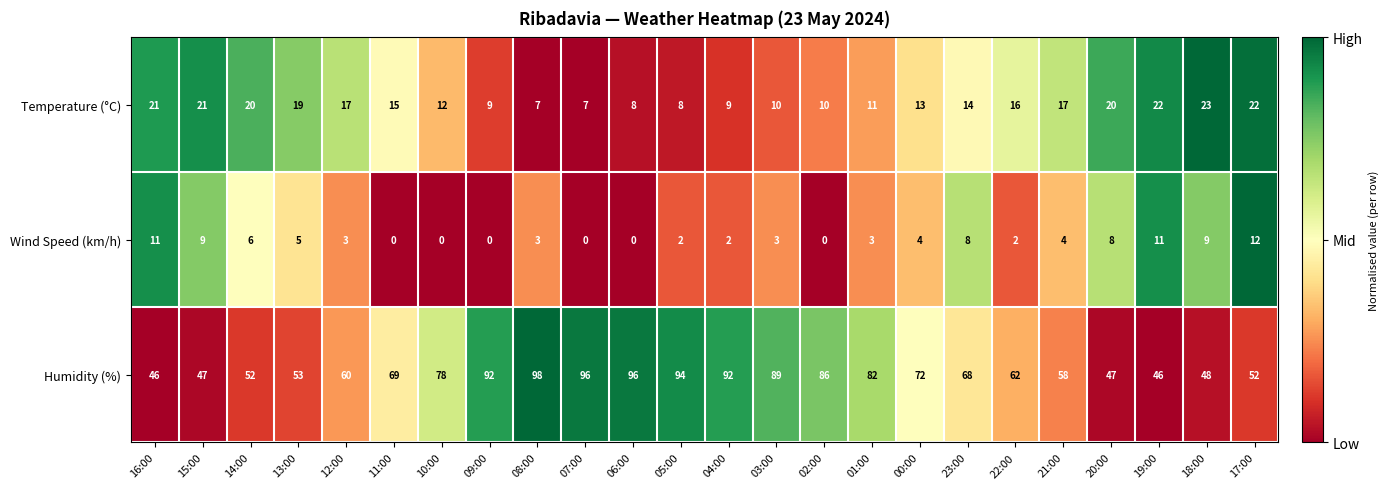

At which label is Wind Speed (km/h) closest to 6?

14:00